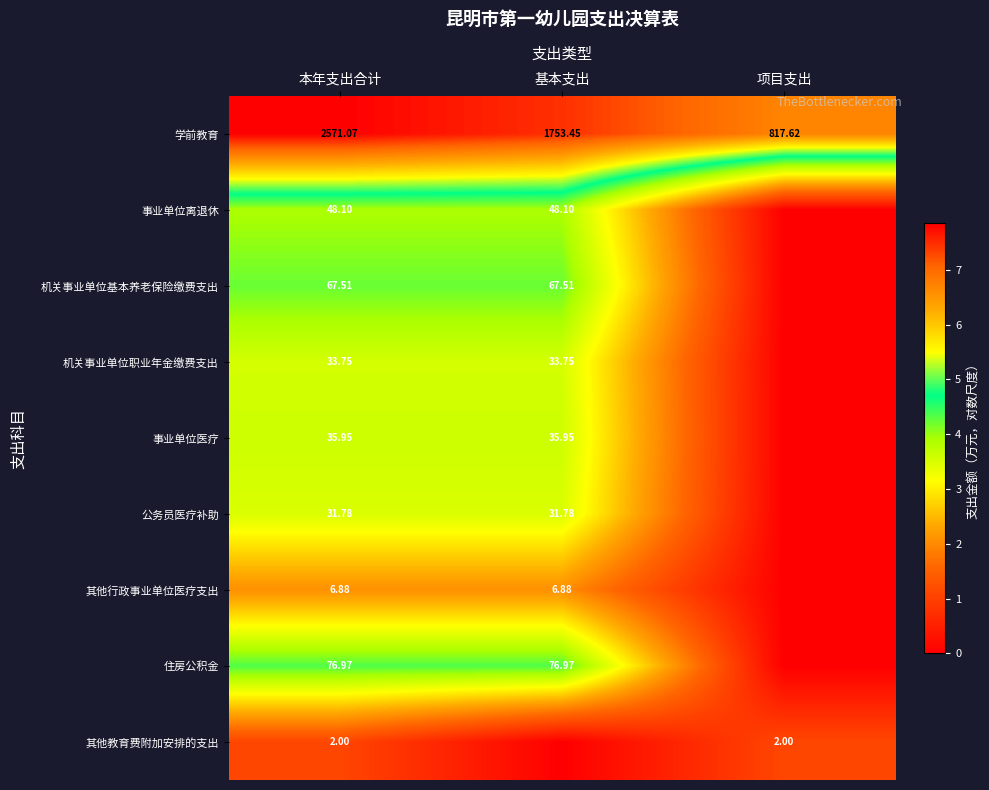

Which has a higher value, 本年支出合计 or 项目支出?

本年支出合计